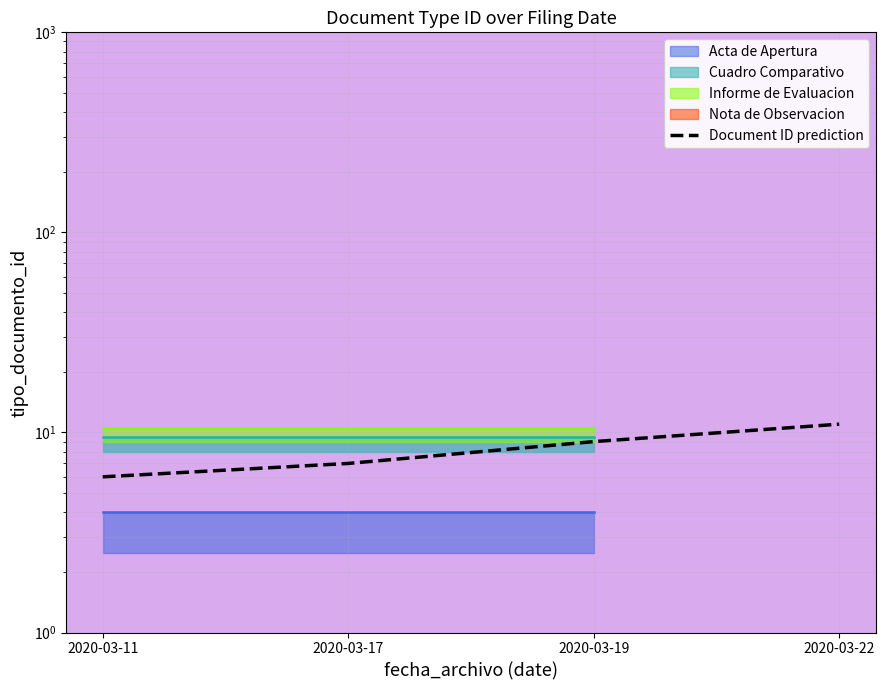

True or false: the data shows 1 at 2020-03-11.

False